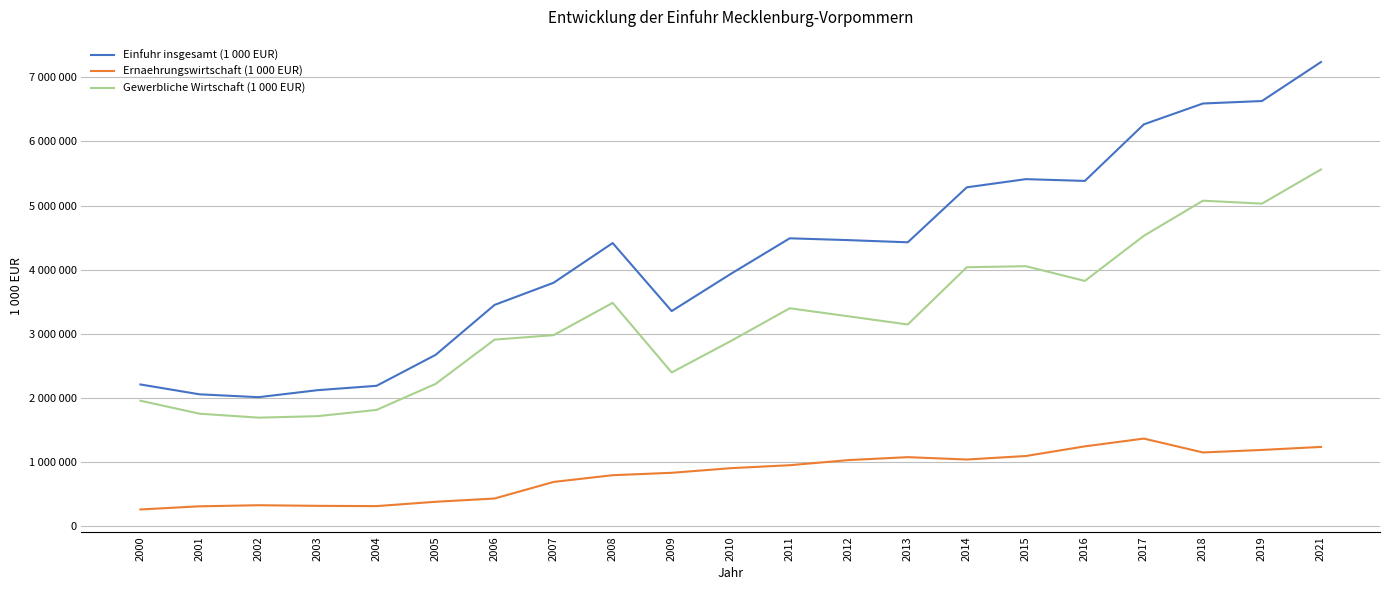

True or false: Einfuhr insgesamt (1 000 EUR) and Gewerbliche Wirtschaft (1 000 EUR) cross at least once.

False